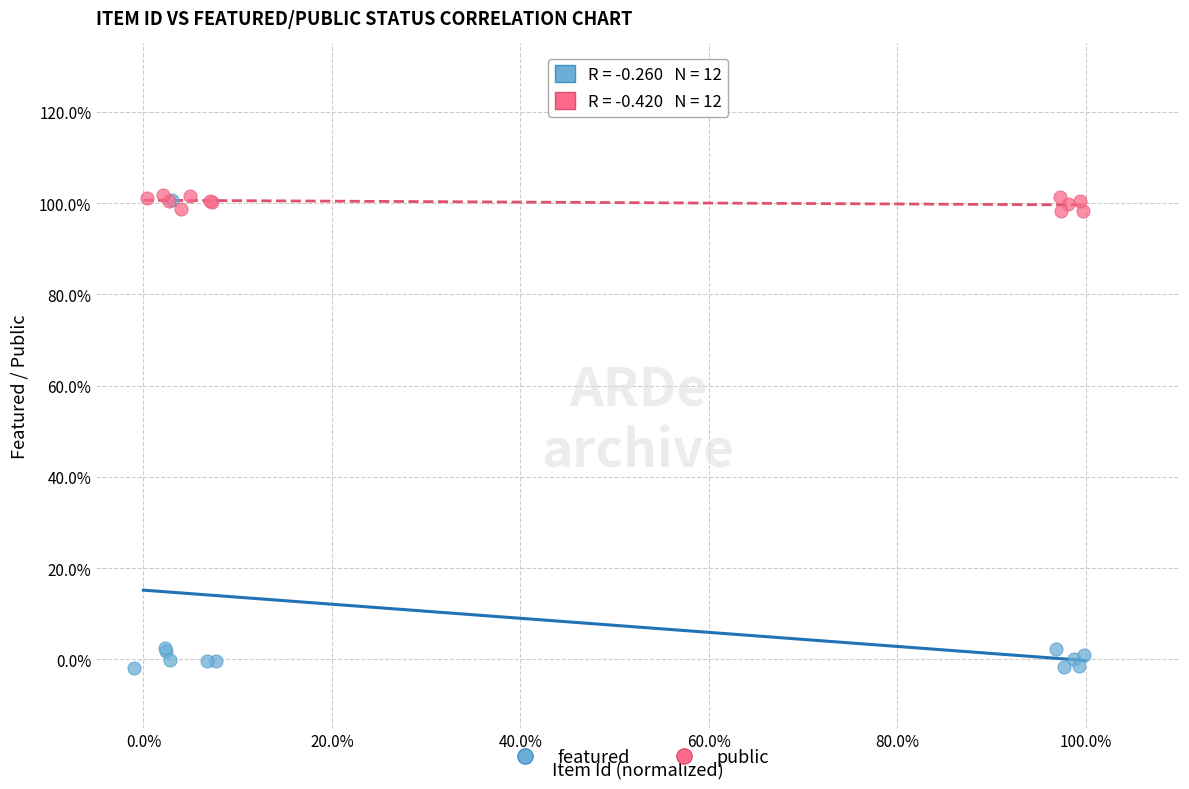

Which series reaches the minimum Y coordinate?

featured